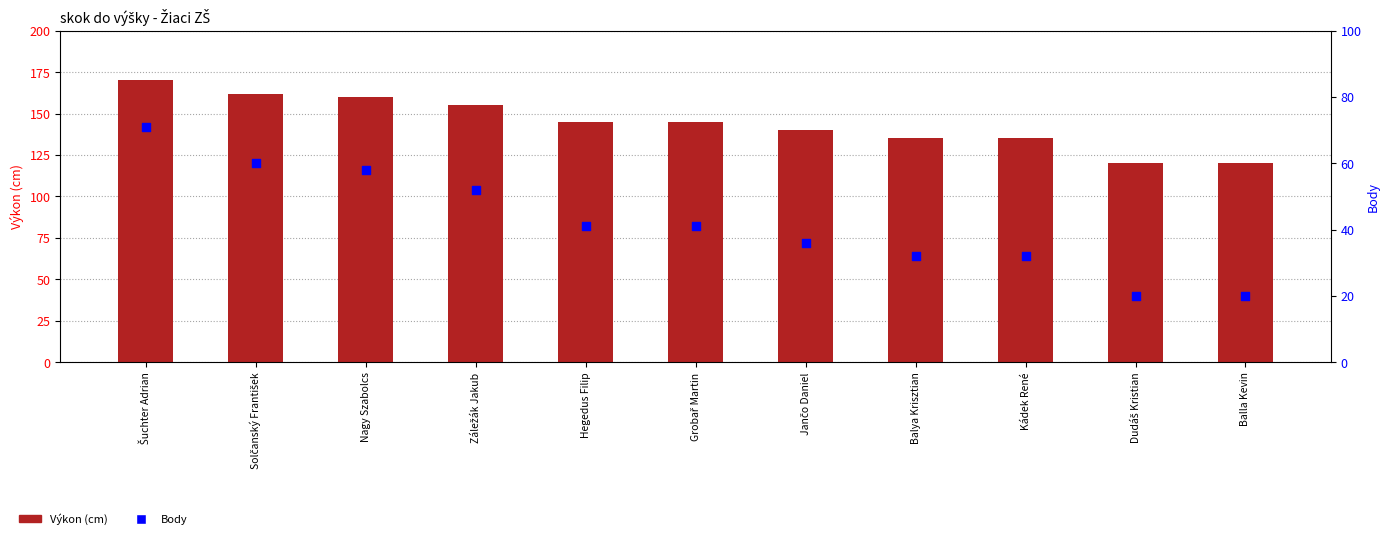

What are all the series names shown in the legend?

Výkon, Body